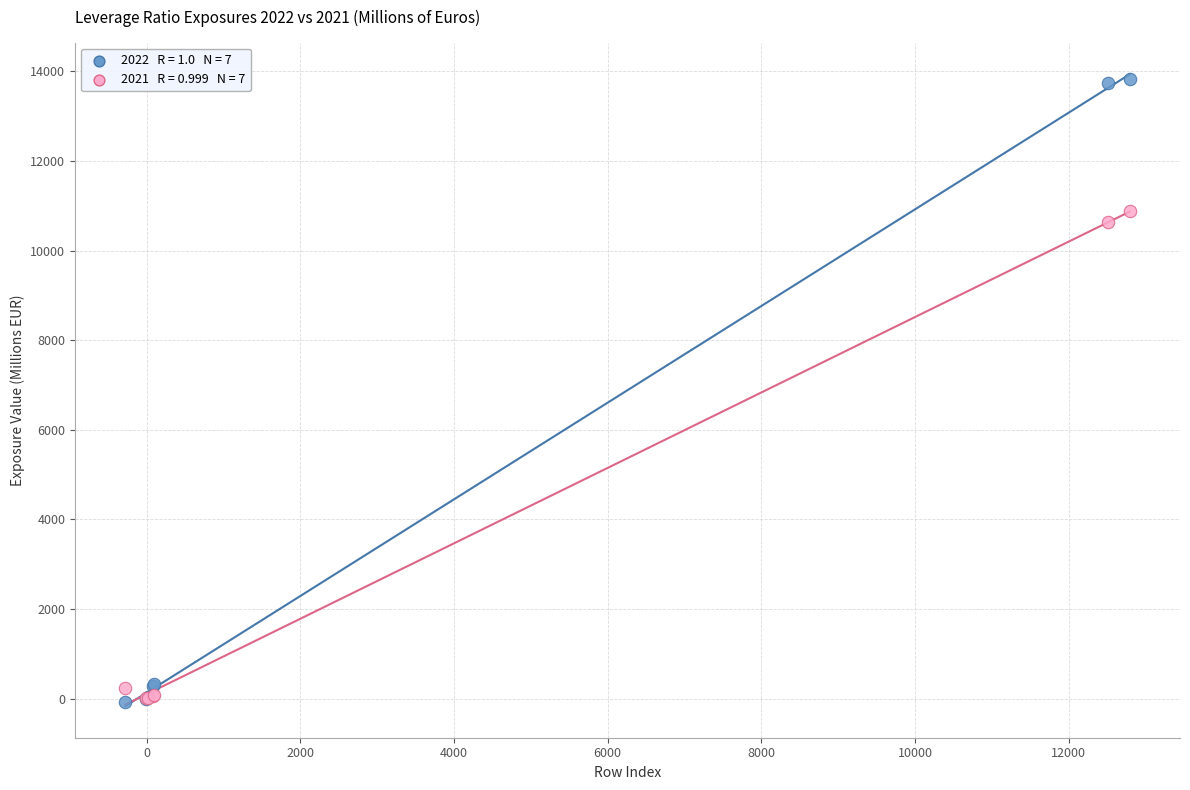

Across all series, what Y value is closest to 6876?

10631.8